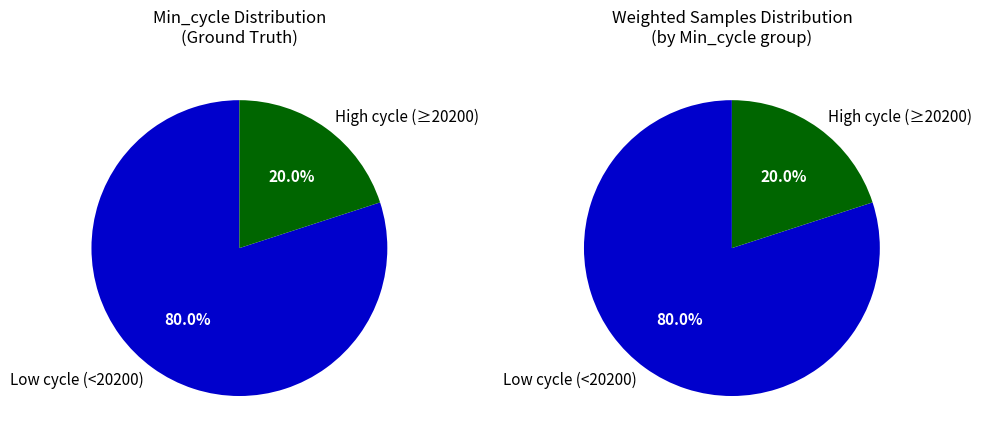

Does 20126 represent more than half of the total?

No